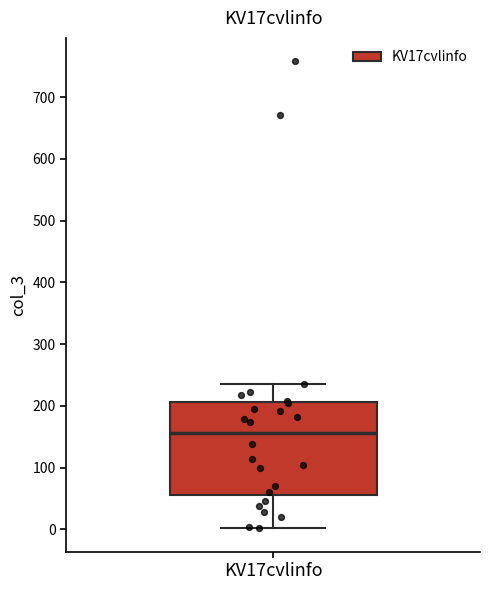

Read this box plot against the y-axis: the position of the median line, the range covered by the box, and the ends of both whiskers. The values are not printed on the chart, so give them approximately, as read against the axis.

median 160, box 60 to 210, whiskers 0 to 240